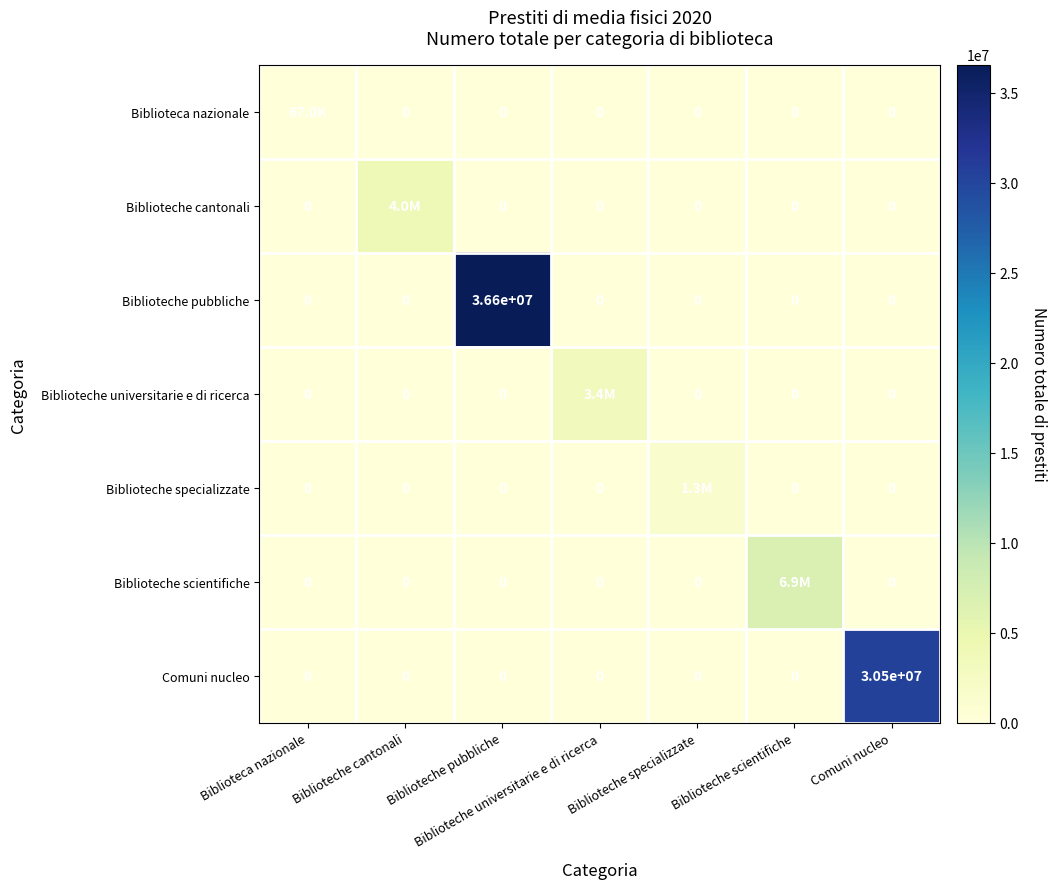

The Biblioteche pubbliche series shows 0 at Biblioteca nazionale. True or false?

True